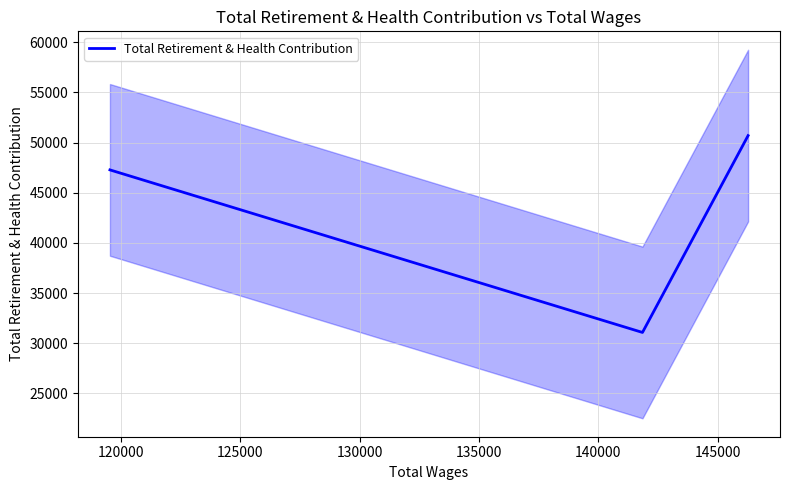

How many values are below 47271?

1